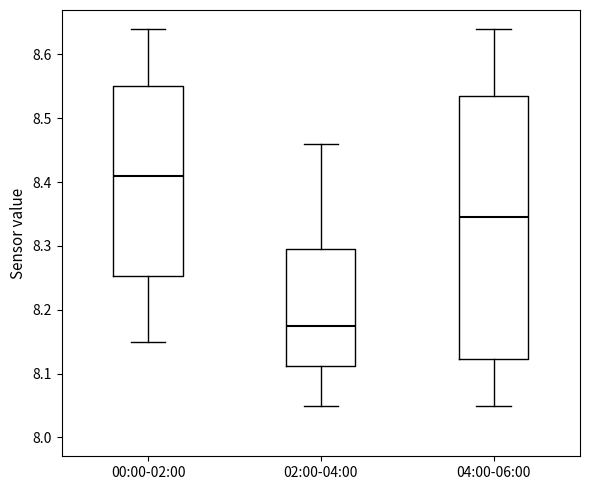

Which box's median line is the highest?

00:00-02:00